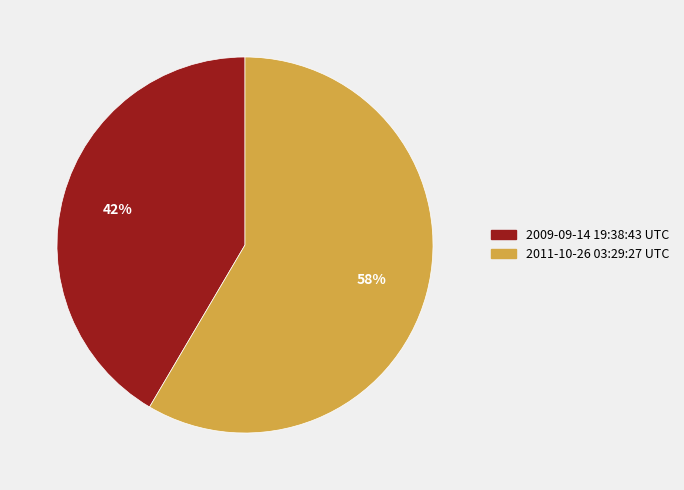

The 2011-10-26 03:29:27 UTC slice represents 71% of the pie. True or false?

False